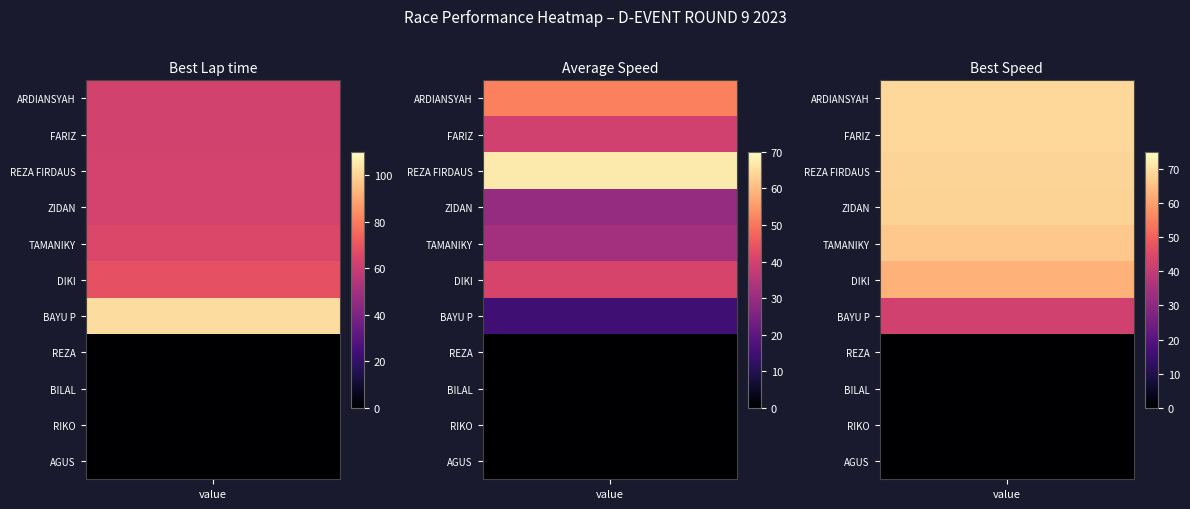

What is the sum of all Average Speed values?

275.2